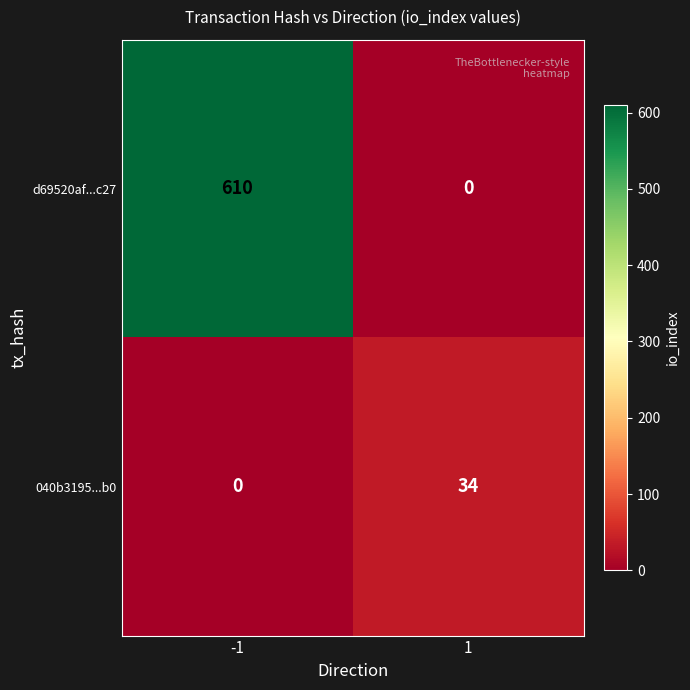

Read the d69520af...c27 value at -1, to the nearest 10.

610